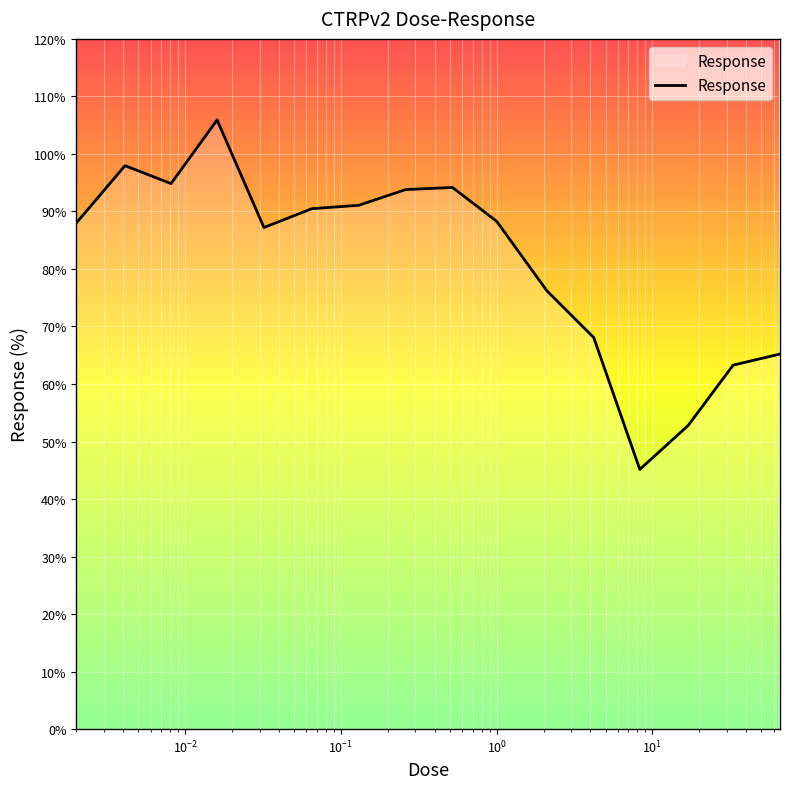

What is the greatest value displayed?

105.9